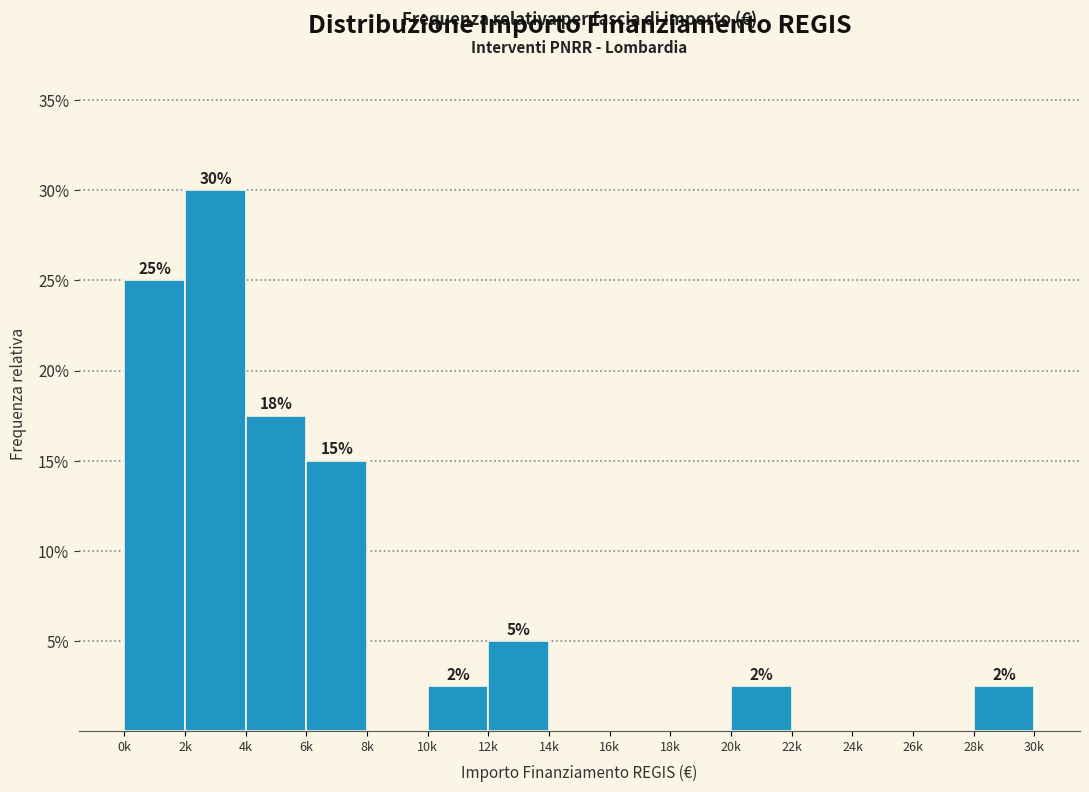

Are the bars horizontal?

No